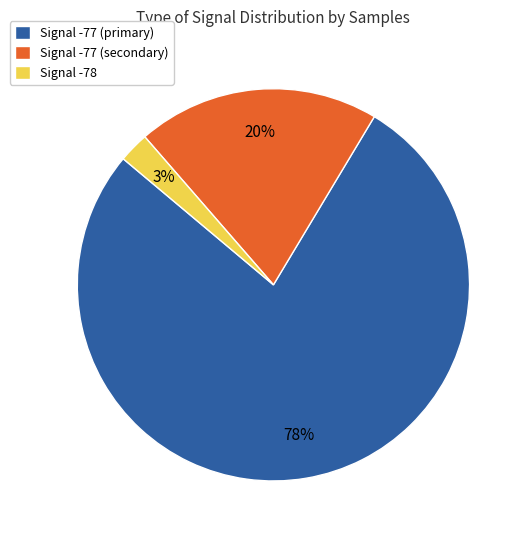

Is it true that Signal -77 (secondary) is 20% of the pie?

True